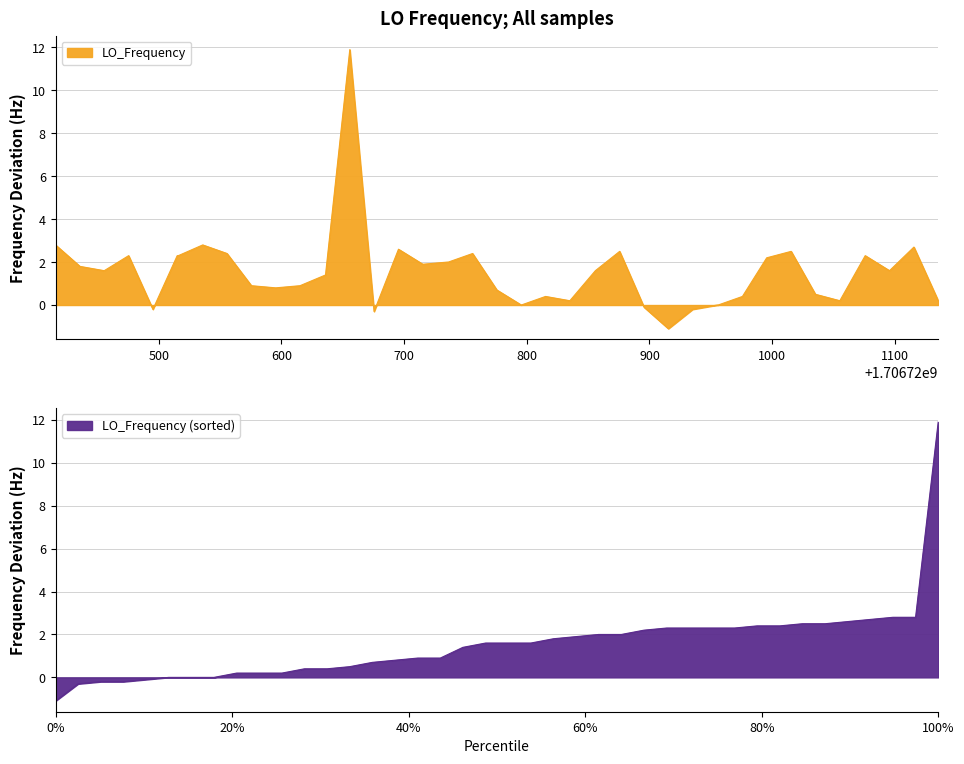

What is the sum of all values?

61.2